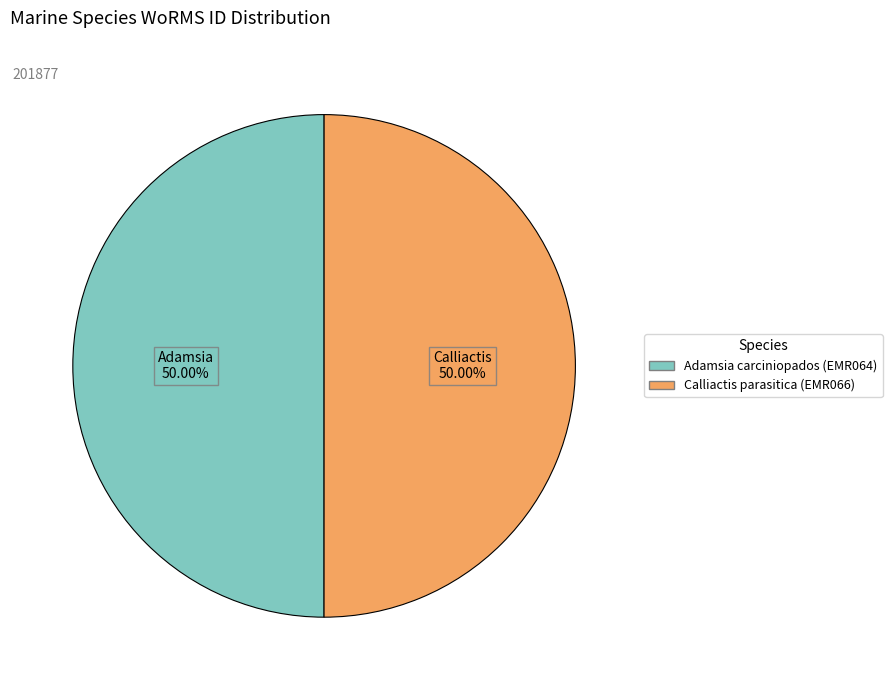

Approximately how many times larger is the value at Calliactis parasitica (EMR066) compared to Adamsia carciniopados (EMR064)?

1.0